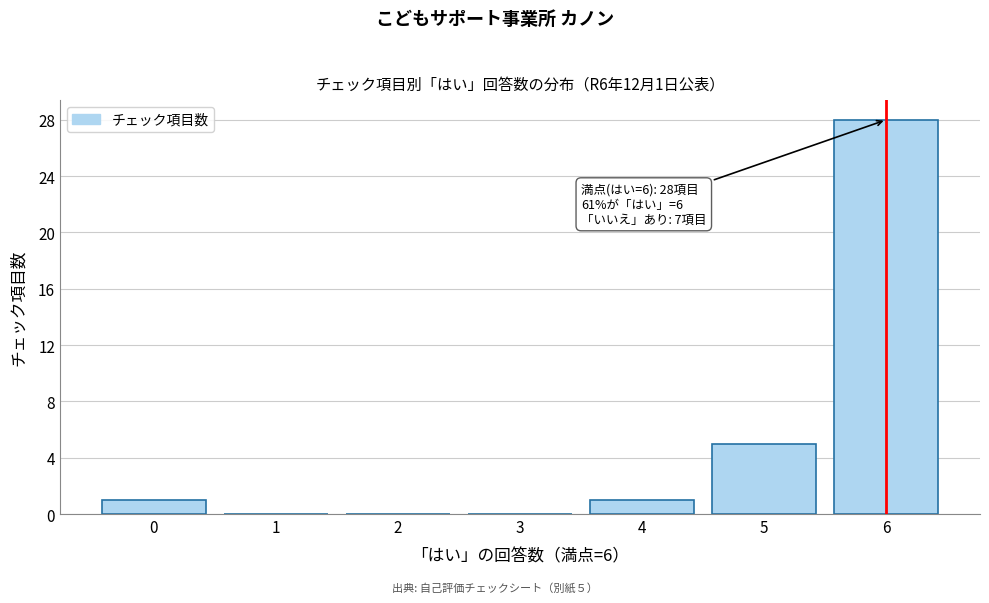

Over which range of the x-axis is the bar tallest?

5.5 to 6.5